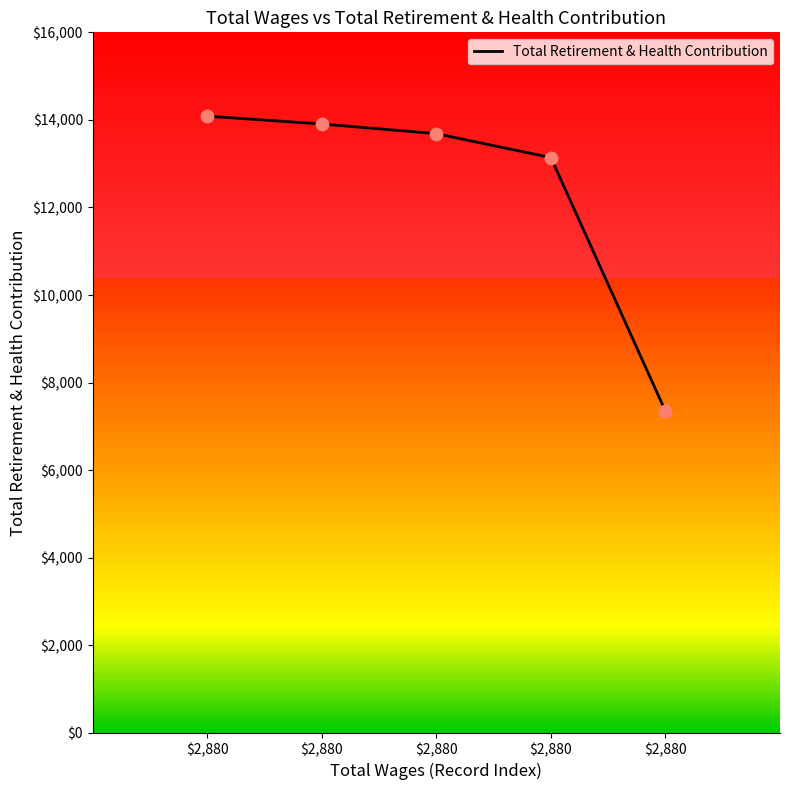

What is the ratio of the value at $2,880 to the value at $2,880?

1.1